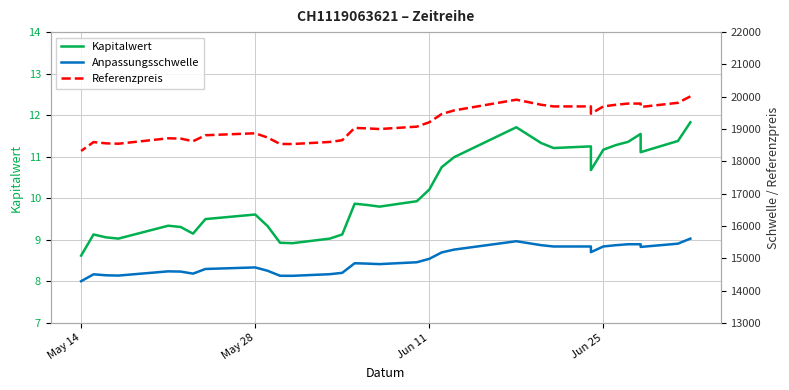

In Anpassungsschwelle, how many points are higher than both neighbors (excluding endpoints)?

5